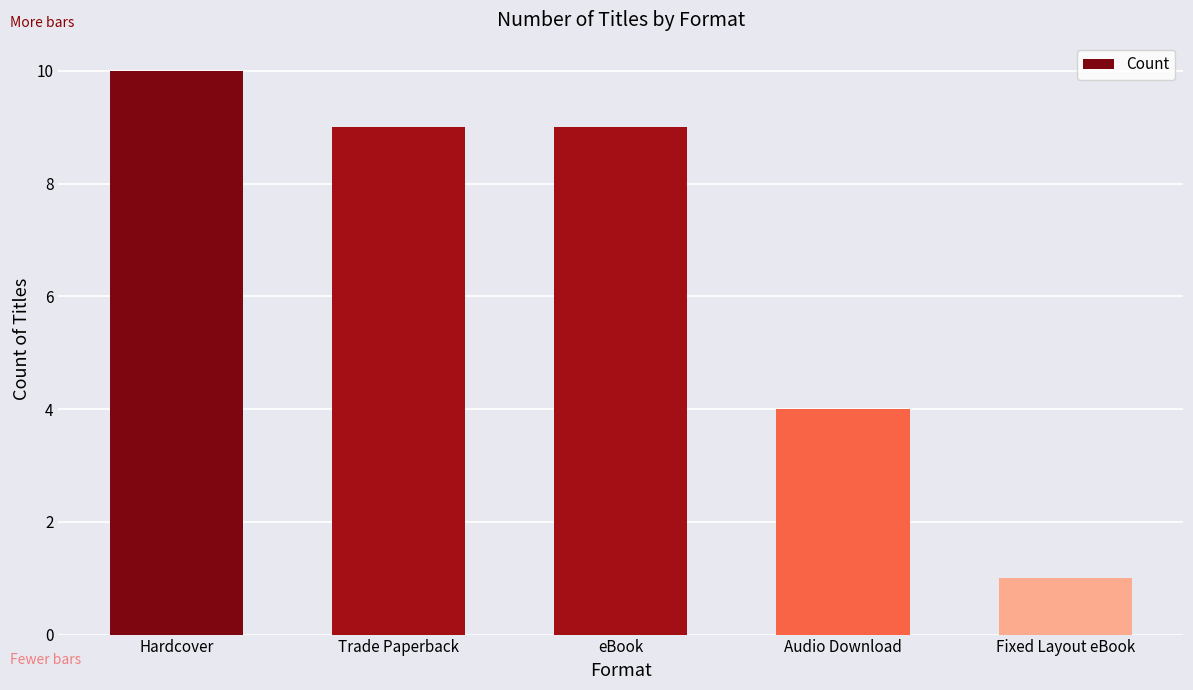

What is the label of the 1st bar from the left?

Hardcover